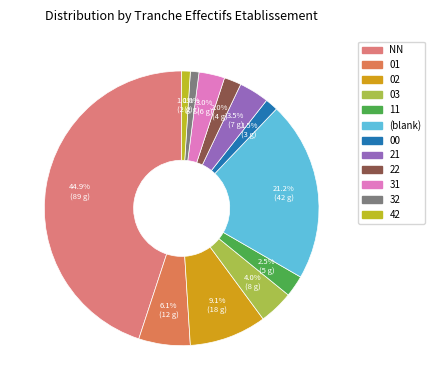

How many slices are in this pie chart?

12